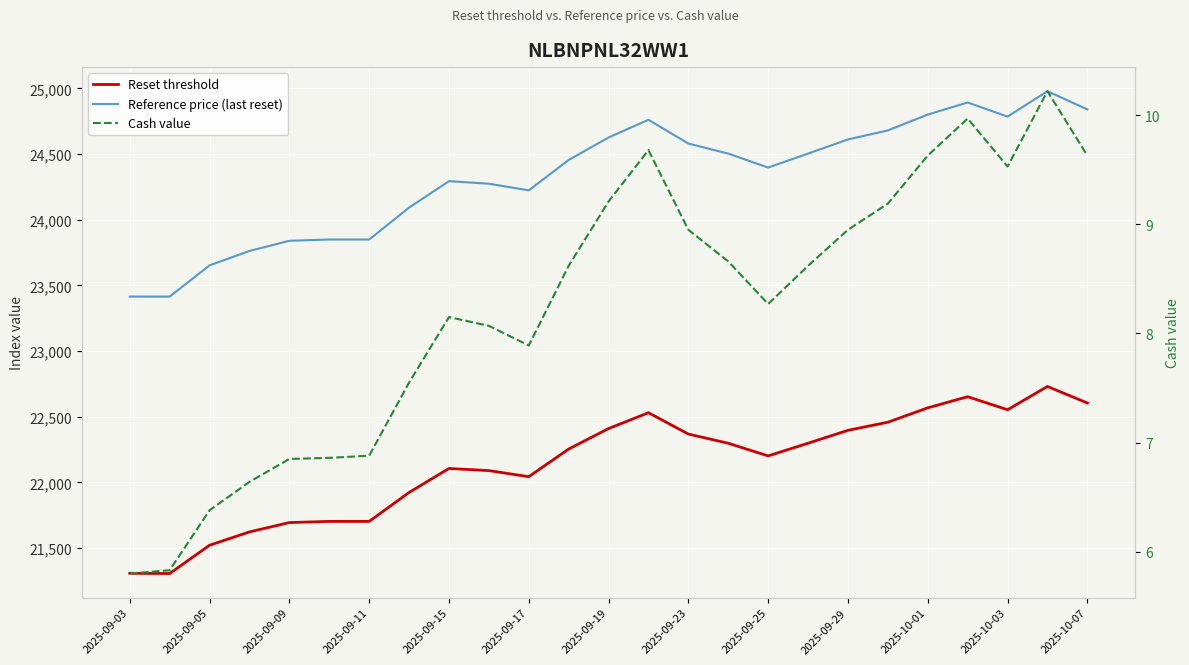

At 2025-09-23, list the series in order from smallest to largest.

Cash value, Reset threshold, Reference price (last reset)